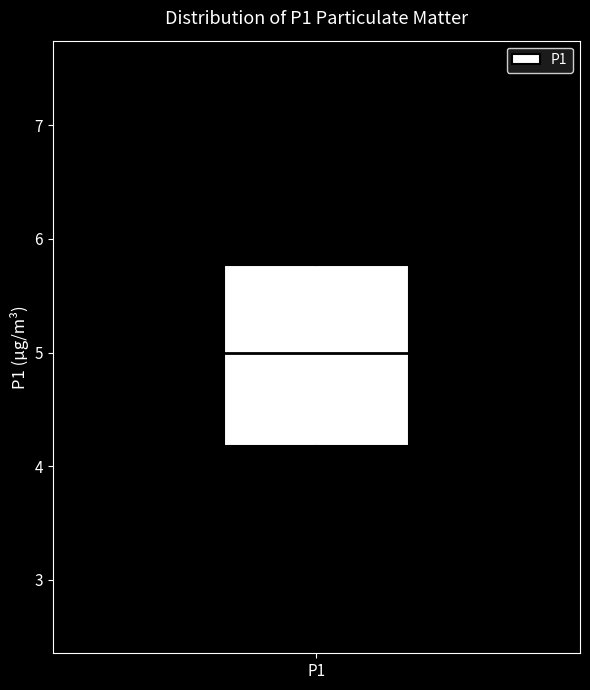

Read this box plot against the y-axis: the position of the median line, the range covered by the box, and the ends of both whiskers. The values are not printed on the chart, so give them approximately, as read against the axis.

median 5.0, box 4.2 to 5.8, whiskers 2.6 to 7.5